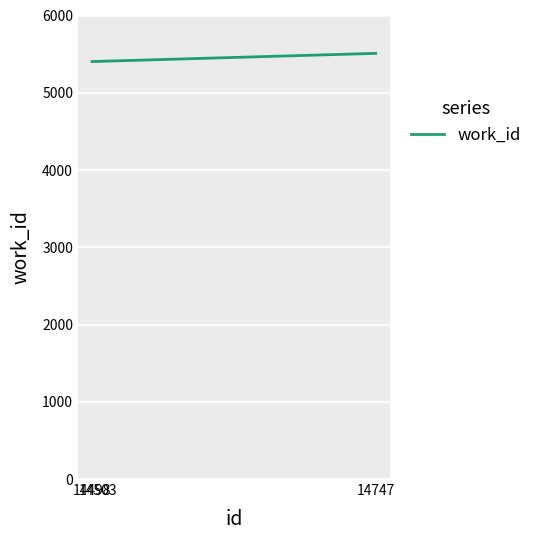

What is the minimum value shown in the chart?

5404